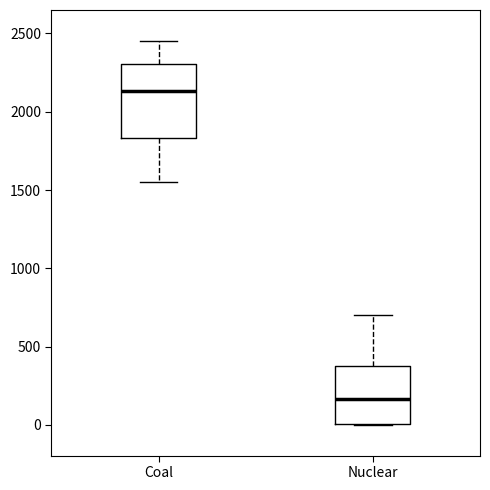

Reading left to right, read every box against the y-axis: the position of its median line, the range the box covers, and the ends of its whiskers. The values are not printed on the chart, so give them approximately, as read against the axis.

Coal: median 2150, box 1850 to 2300, whiskers 1550 to 2450
Nuclear: median 150, box 0 to 350, whiskers 0 to 700